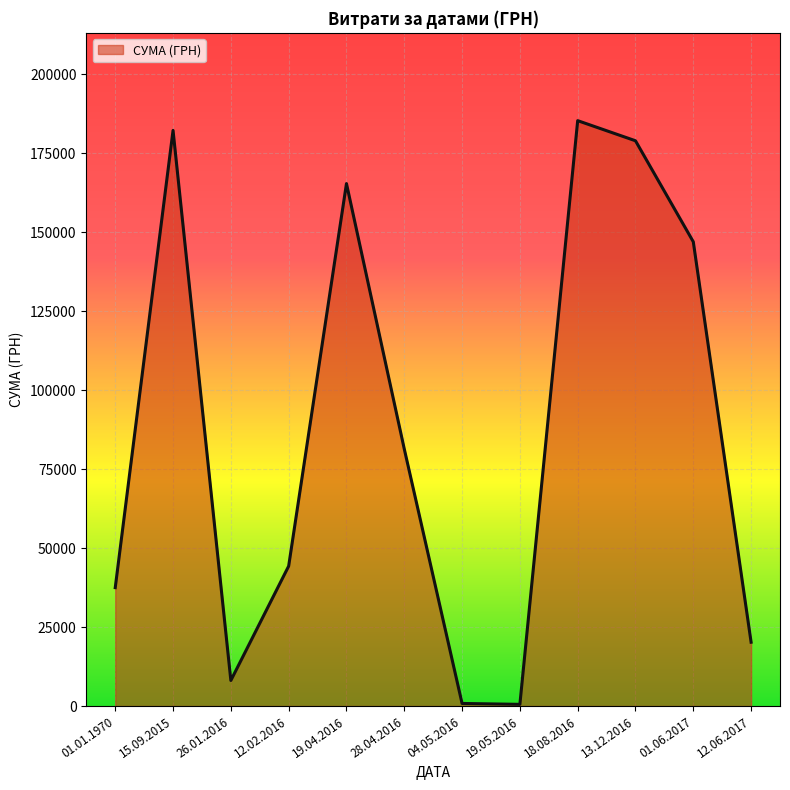

What is the change in value from 18.08.2016 to 12.06.2017?

-165149.0